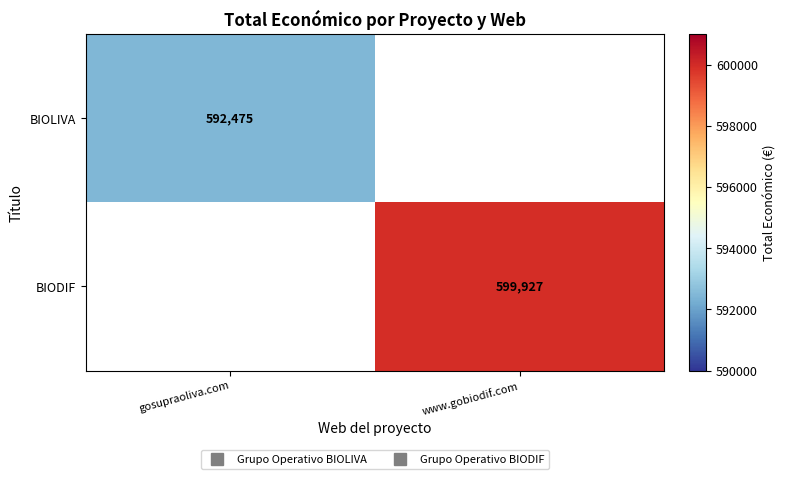

What is the greatest value displayed?

599927.0